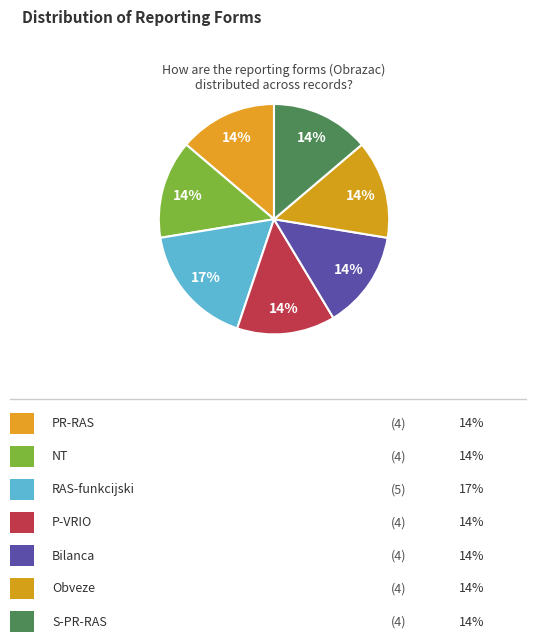

Rank the categories by value from lowest to highest.

PR-RAS, NT, P-VRIO, Bilanca, Obveze, S-PR-RAS, RAS-funkcijski